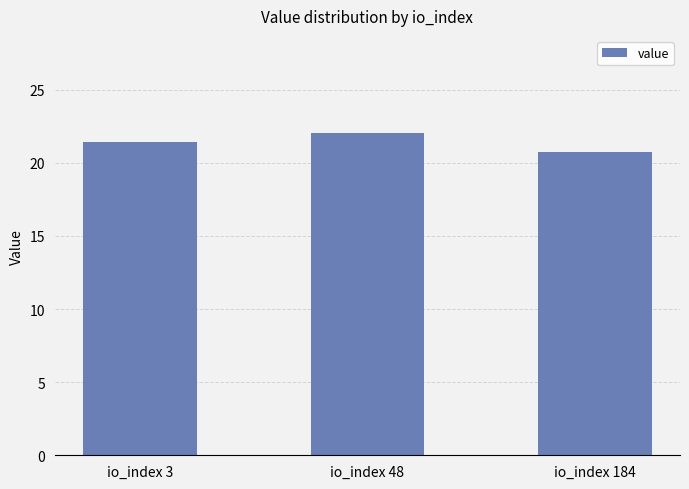

How many data points are less than 21?

1